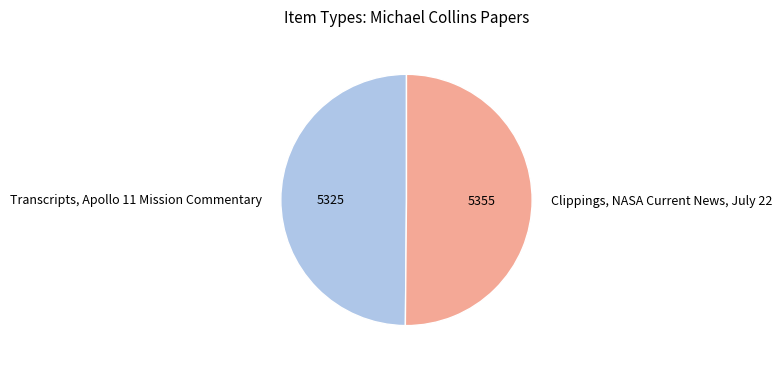

Is the sum of Clippings, NASA Current News, July 22 and Transcripts, Apollo 11 Mission Commentary greater than half?

Yes